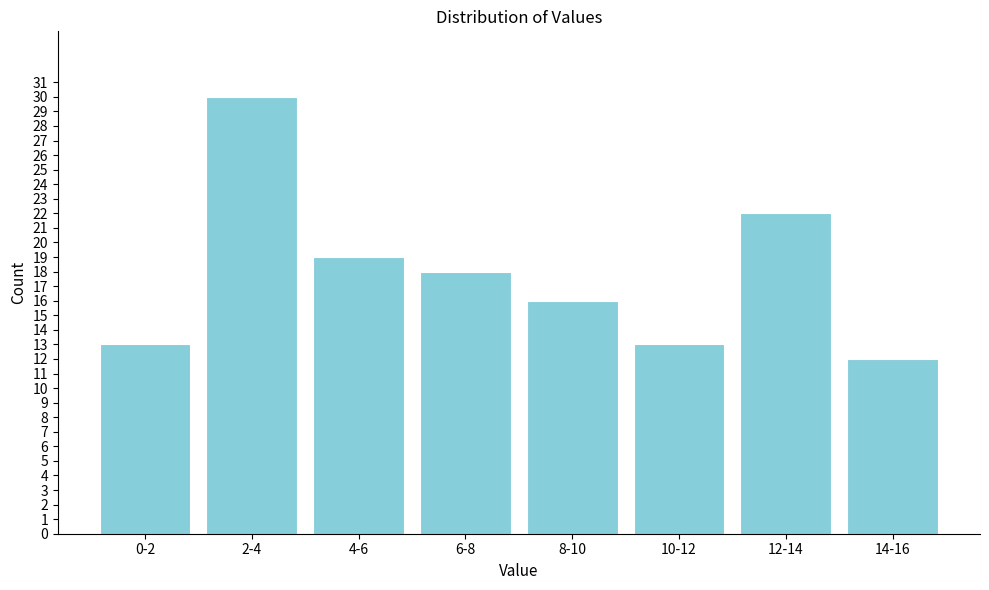

Reading left to right, extract all data points from this chart.

13	30	19	18	16	13	22	12